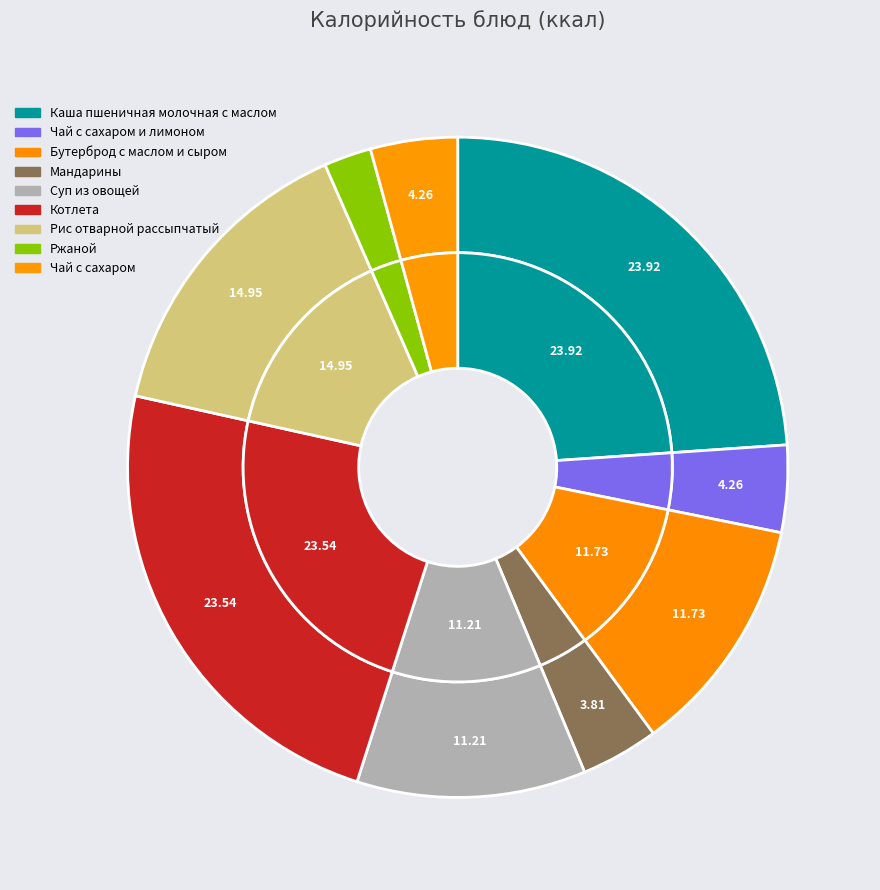

Is Ржаной the majority of the pie?

No